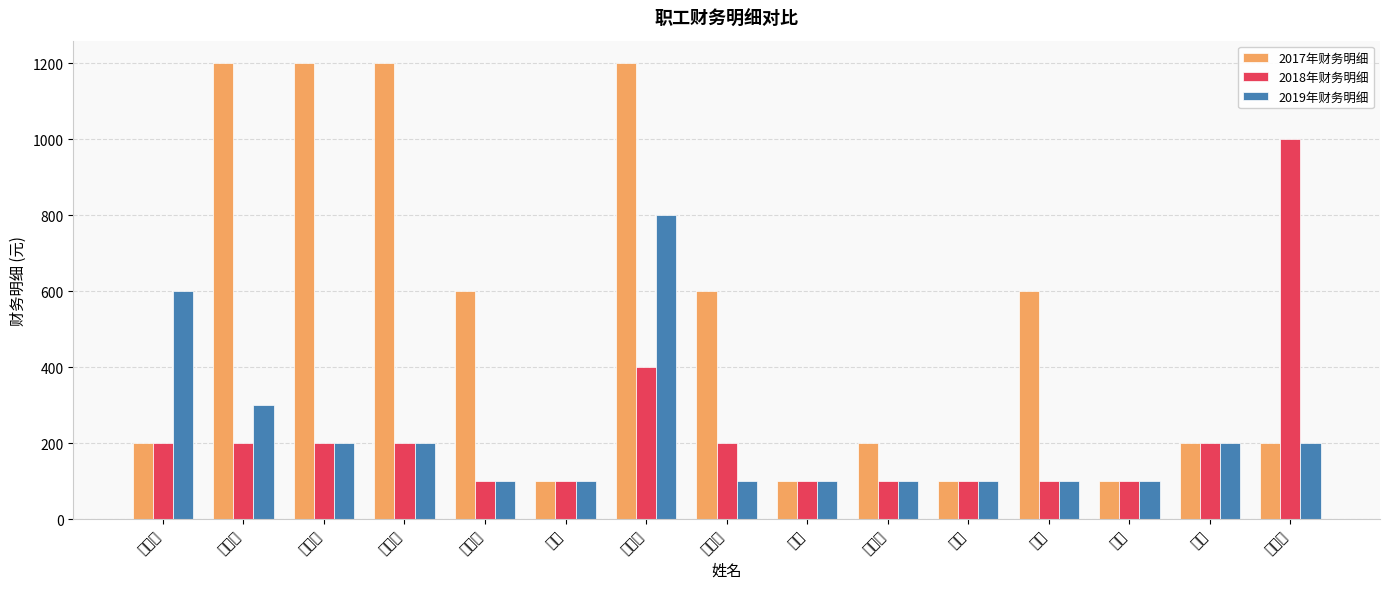

The 2017年财务明细 series shows 132 at 陈蔚. True or false?

False